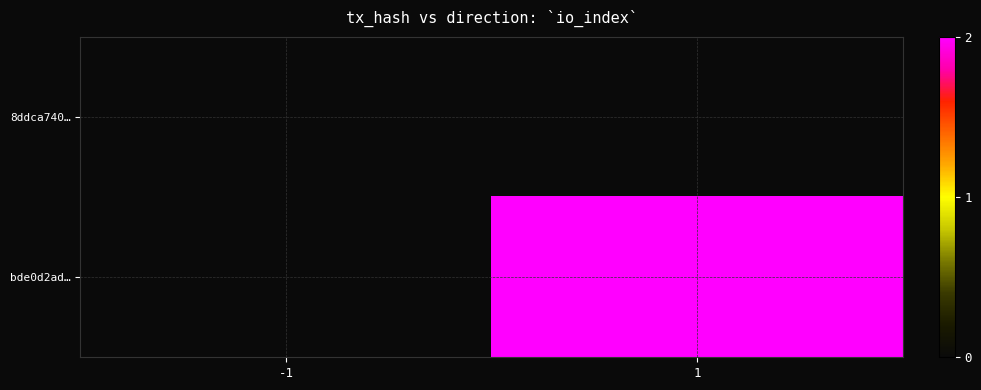

How many series are shown in this chart?

2